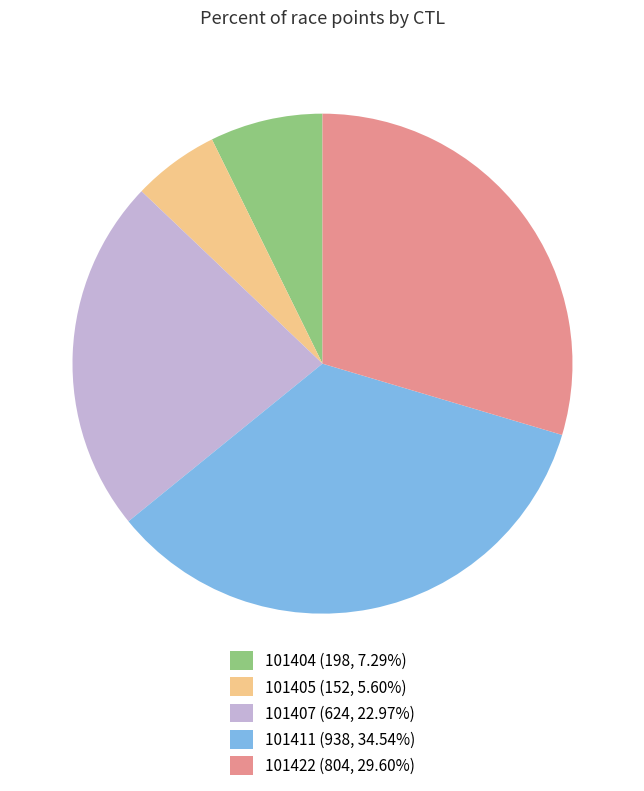

Does any single category account for the majority?

No